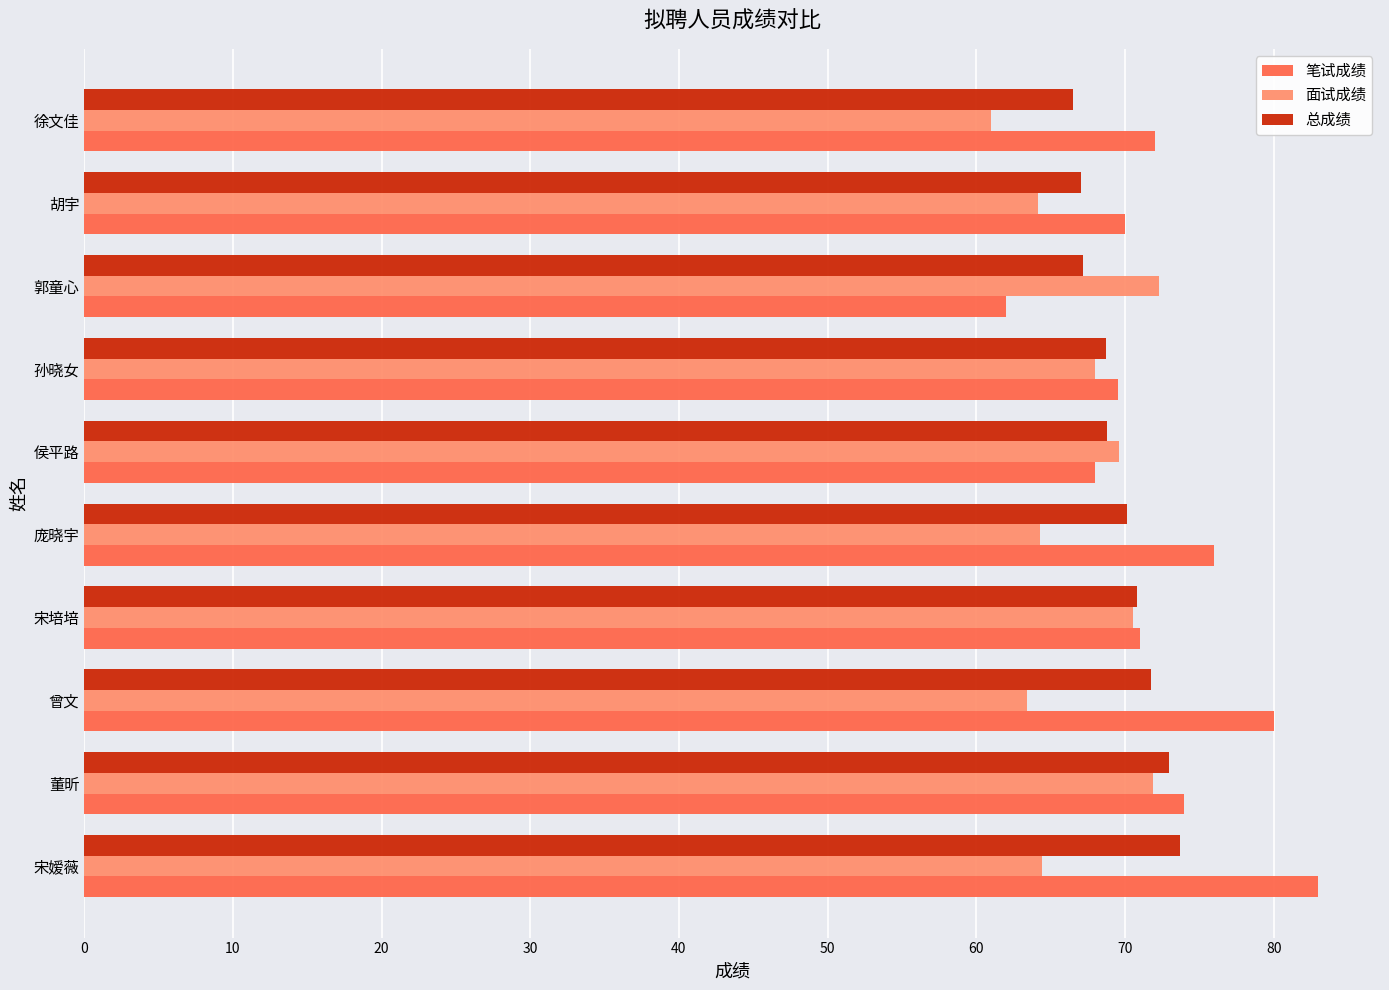

What is the difference between the second highest and second lowest values in the 面试成绩 series?

8.4